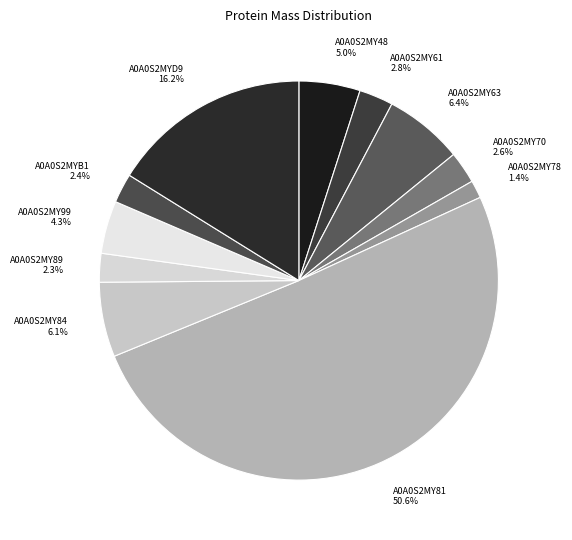

To the nearest percent, what percentage of the pie is A0A0S2MYB1?

2%